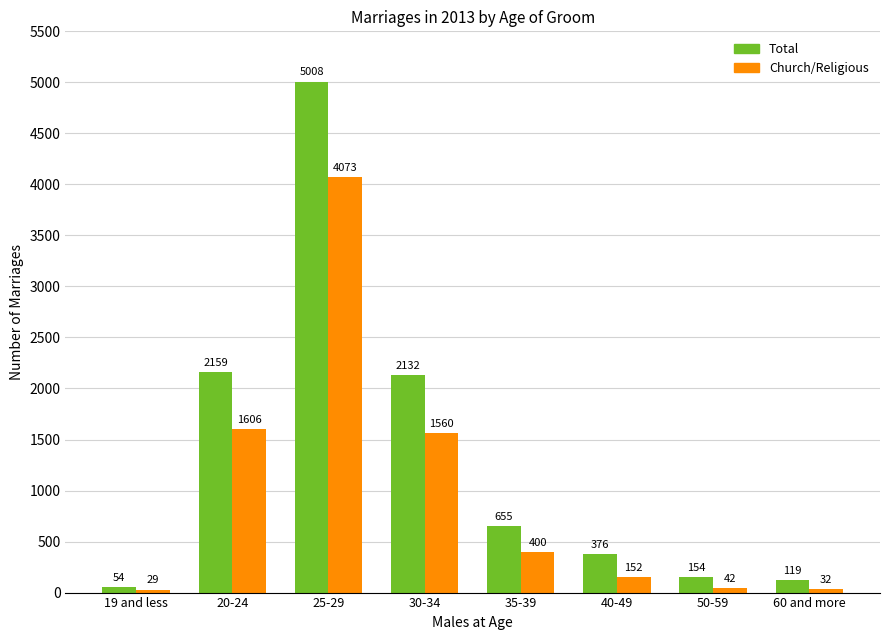

At which category is the sum across all series the highest?

25-29